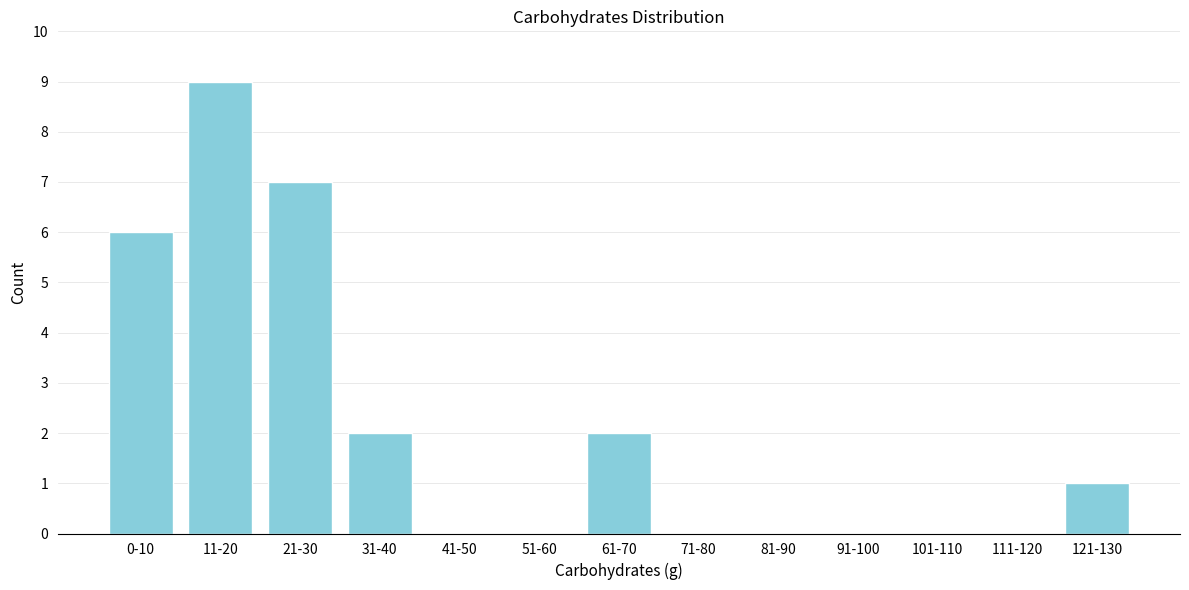

Reading left to right, extract all data points from this chart.

0-10=6	11-20=9	21-30=7	31-40=2	41-50=0	51-60=0	61-70=2	71-80=0	81-90=0	91-100=0	101-110=0	111-120=0	121-130=1